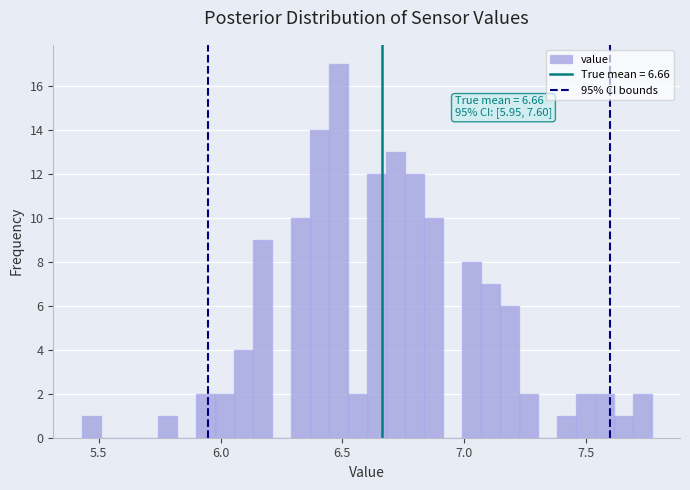

Read against the x-axis, roughly where is the centre of the tallest bar?

6.50